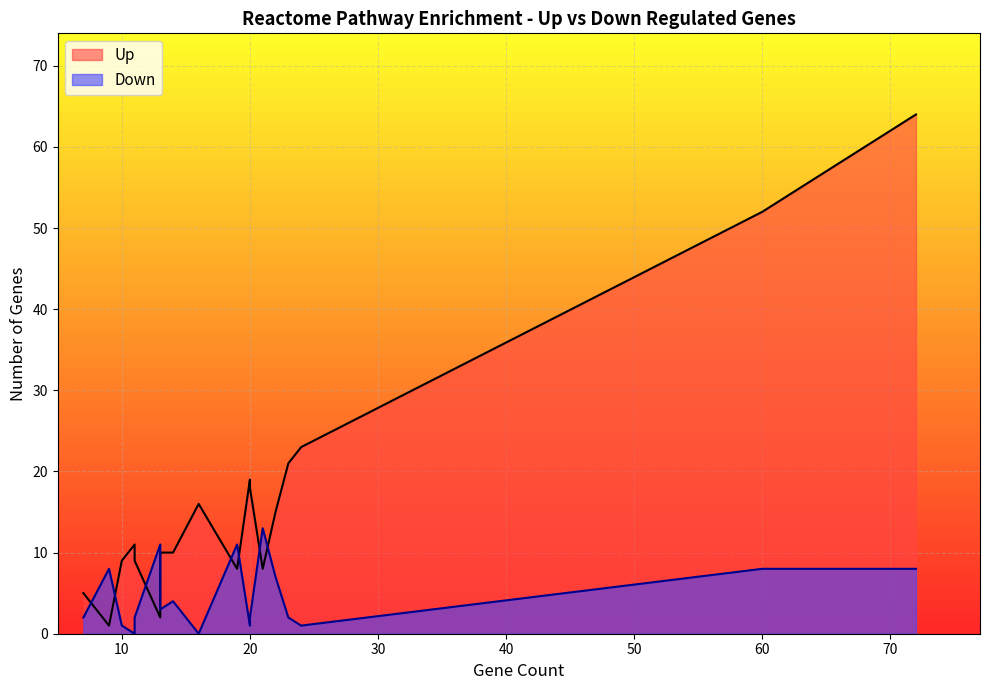

Which series ends up on top after the final intersection of Down and Up?

Up